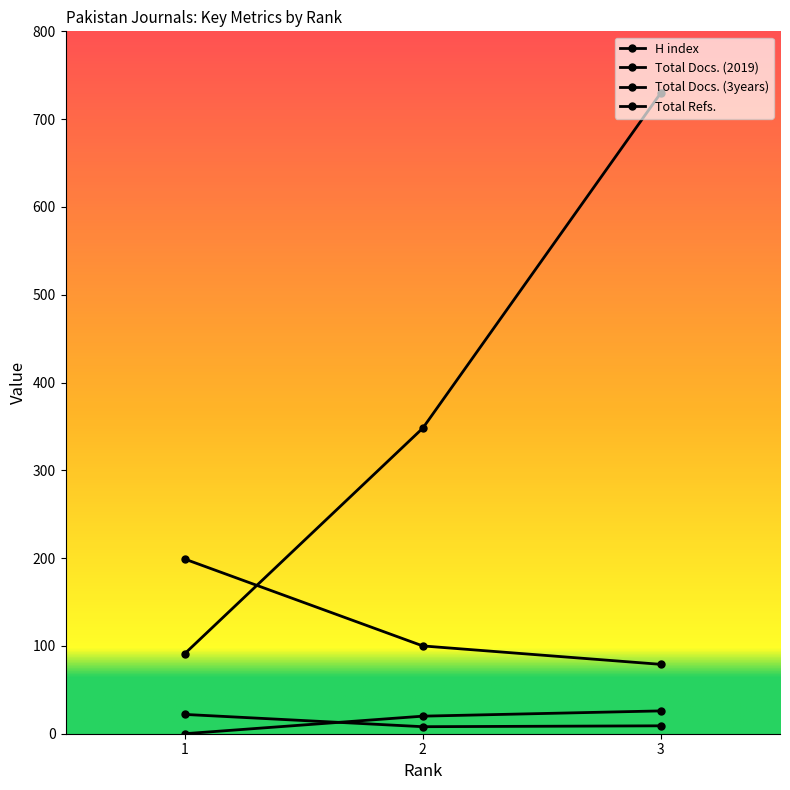

Does the chart display data point markers on the line(s)?

Yes